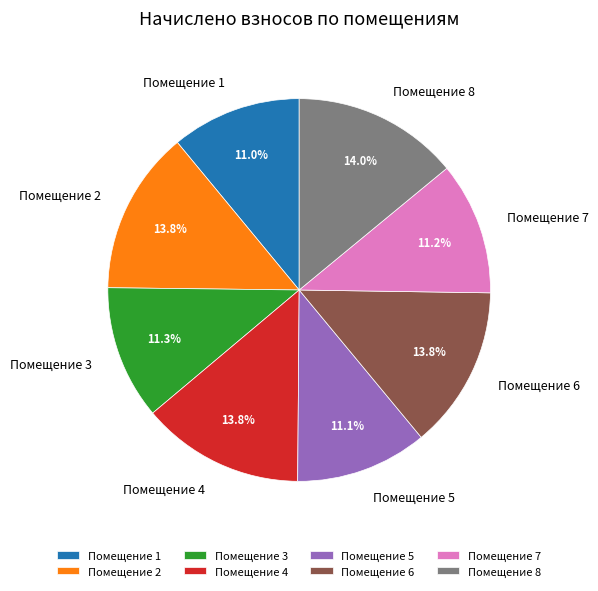

Combined, do Помещение 6 and Помещение 3 account for over 50%?

No